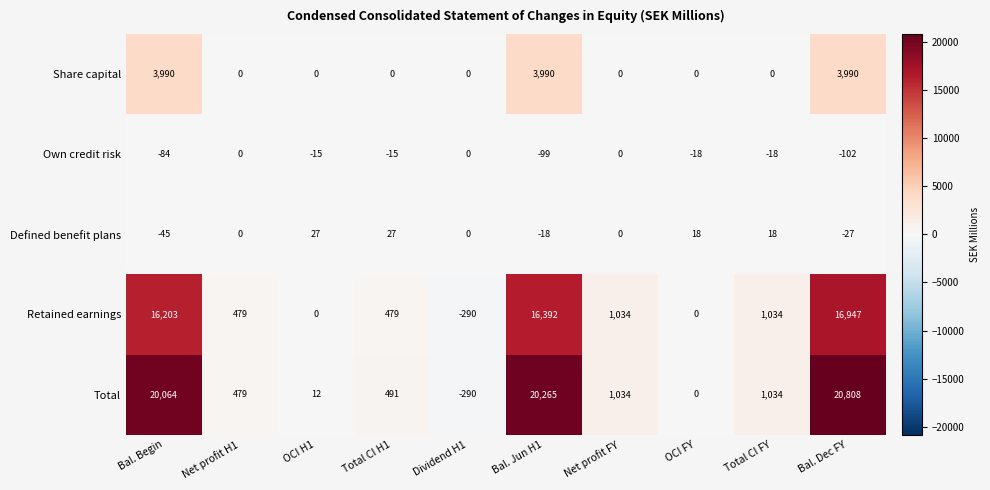

At which category does the chart reach its peak across all series?

Bal. Dec FY